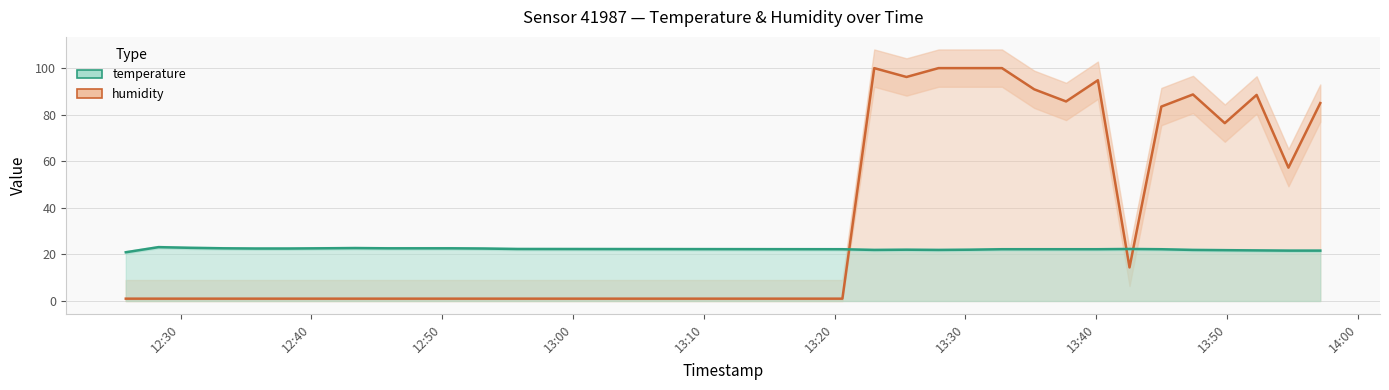

How many data points does each series have?

29